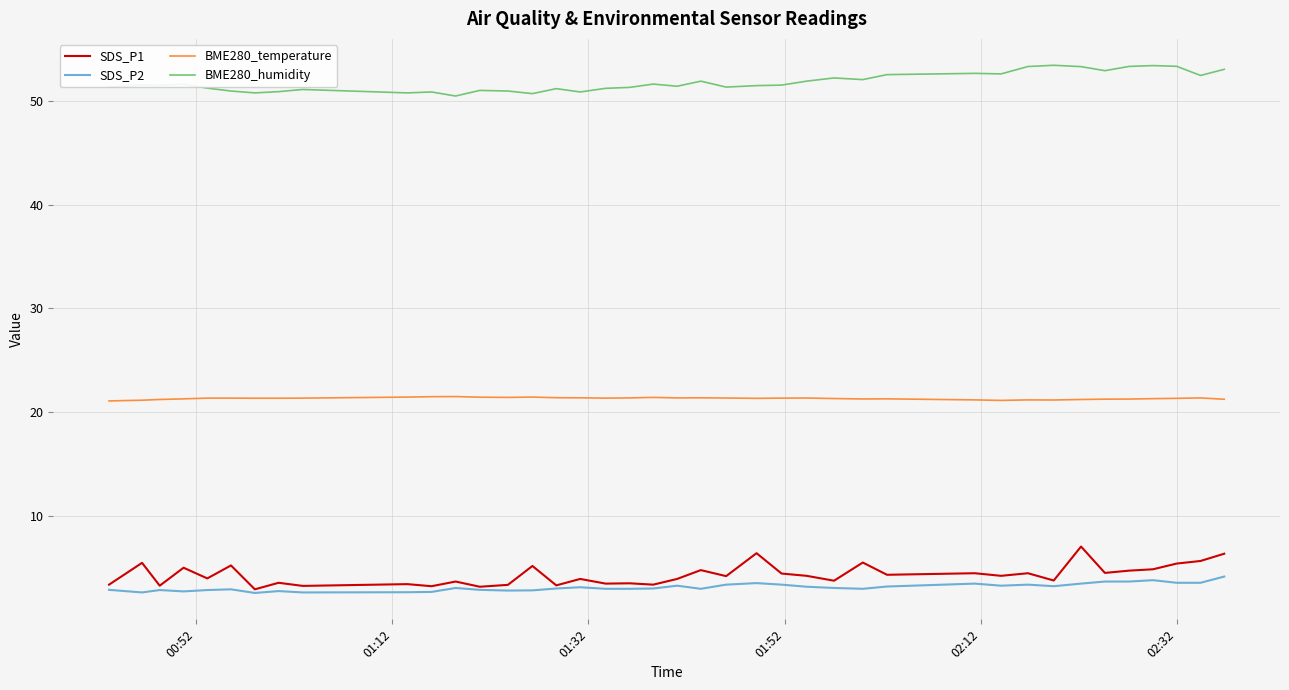

In SDS_P1, how many points are lower than both neighbors (excluding endpoints)?

15